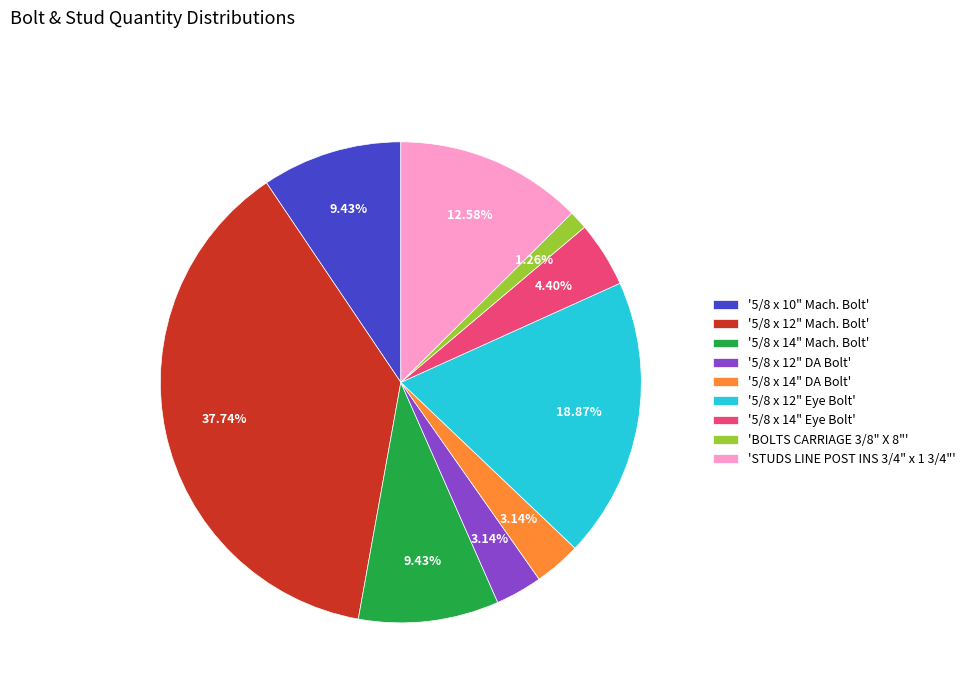

Which has a higher value, '5/8 x 12" DA Bolt' or '5/8 x 10" Mach. Bolt'?

'5/8 x 10" Mach. Bolt'